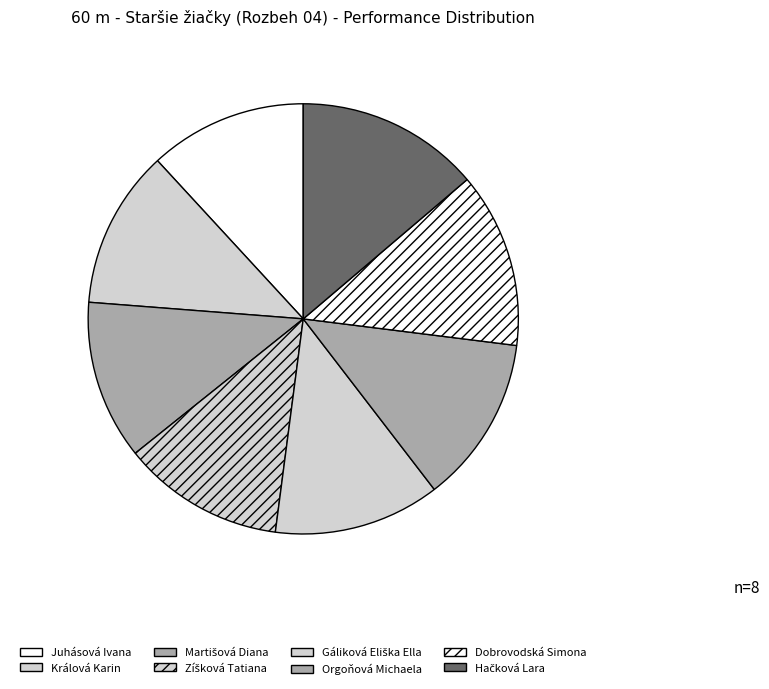

To the nearest percent, what portion does Juhásová Ivana represent?

12%